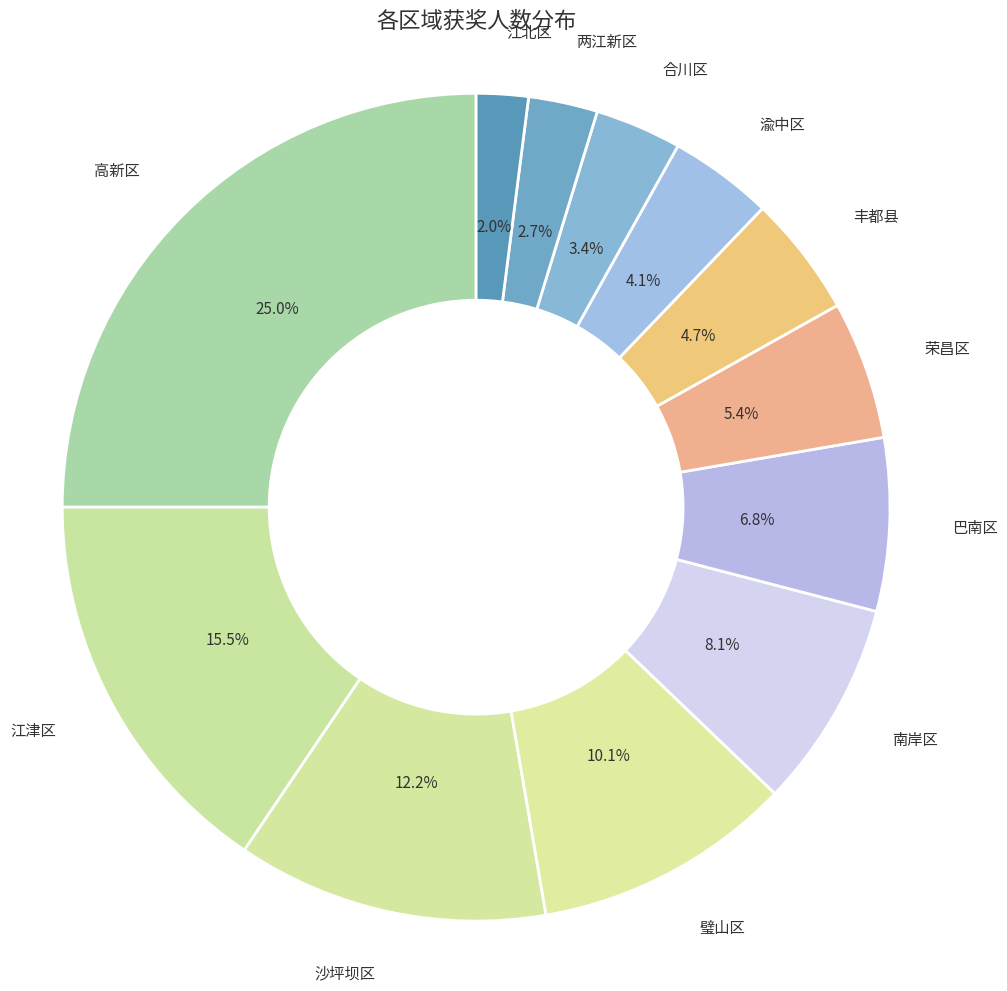

To the nearest percent, what percentage of the pie is 丰都县?

5%